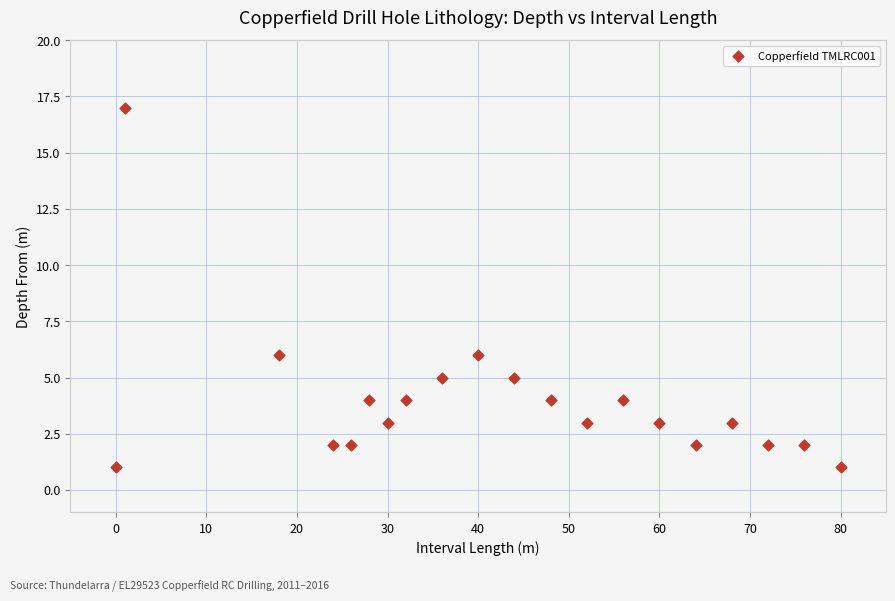

What is the range of X values (max minus min)?

80